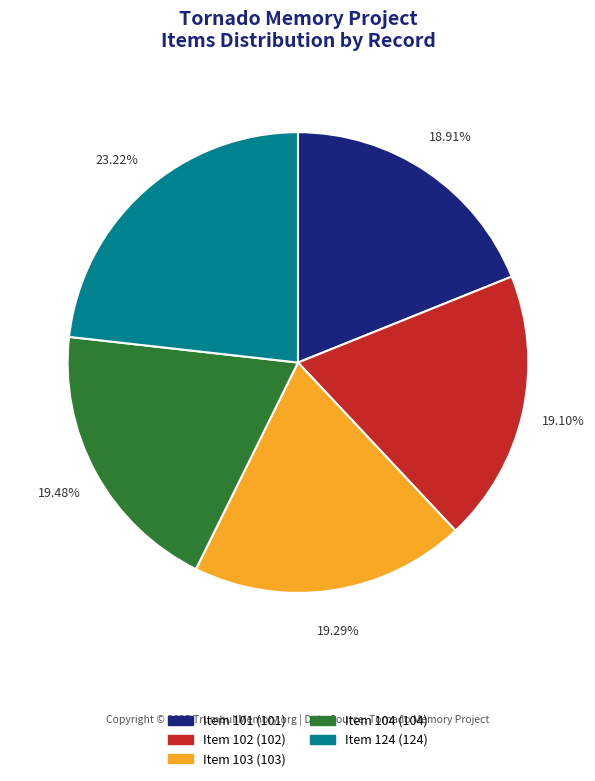

Is there any slice that represents more than half of the pie?

No